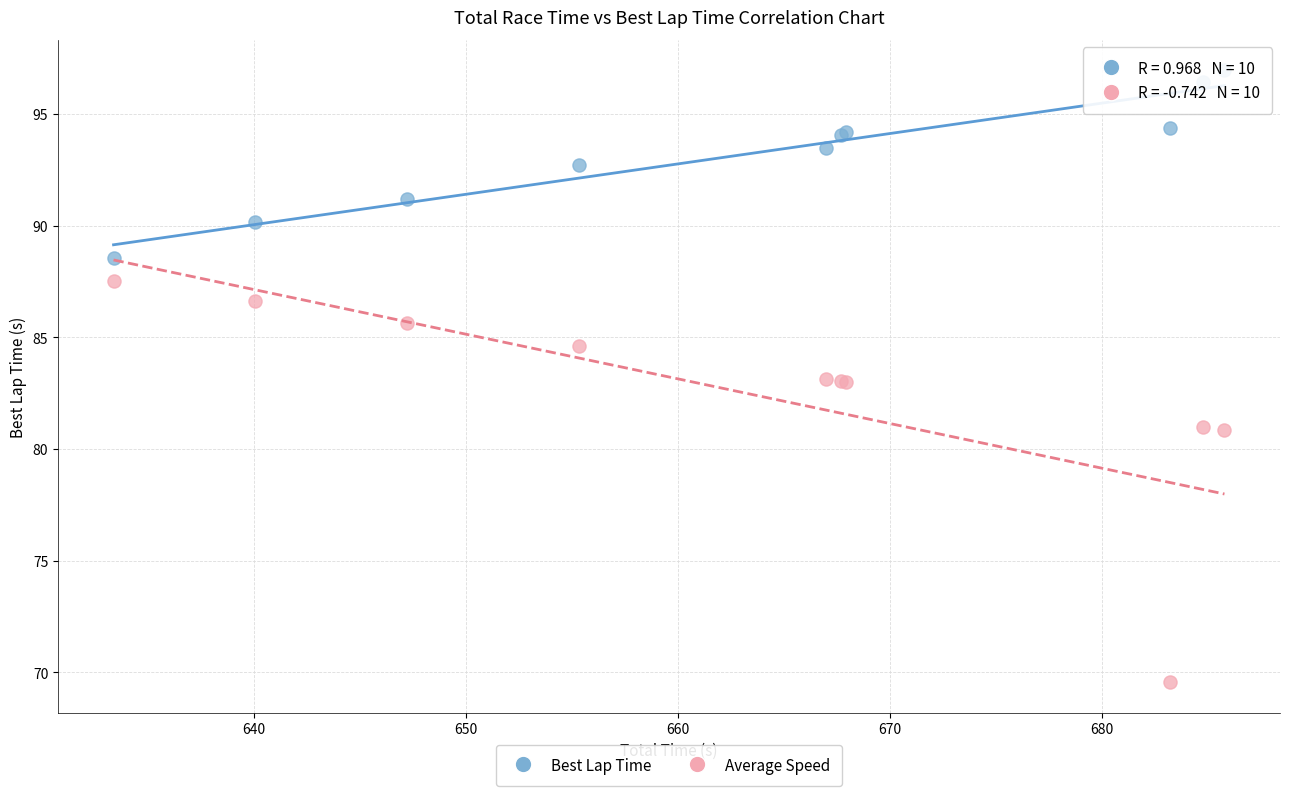

Which series reaches the minimum Y coordinate?

Average Speed